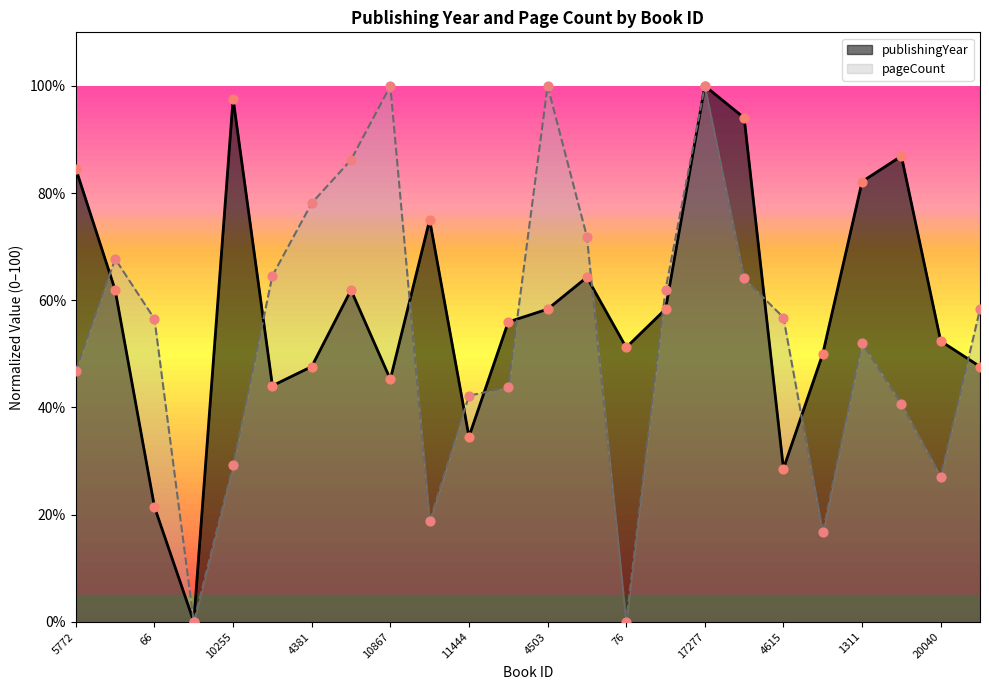

Which series has the largest Y range (max minus min)?

publishingYear